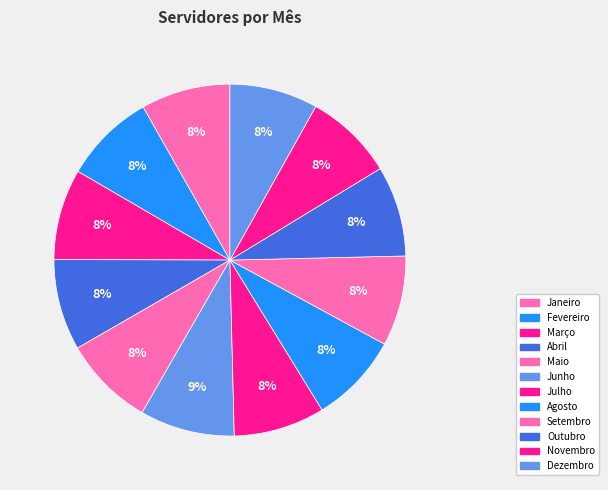

How many slices are in this pie chart?

12